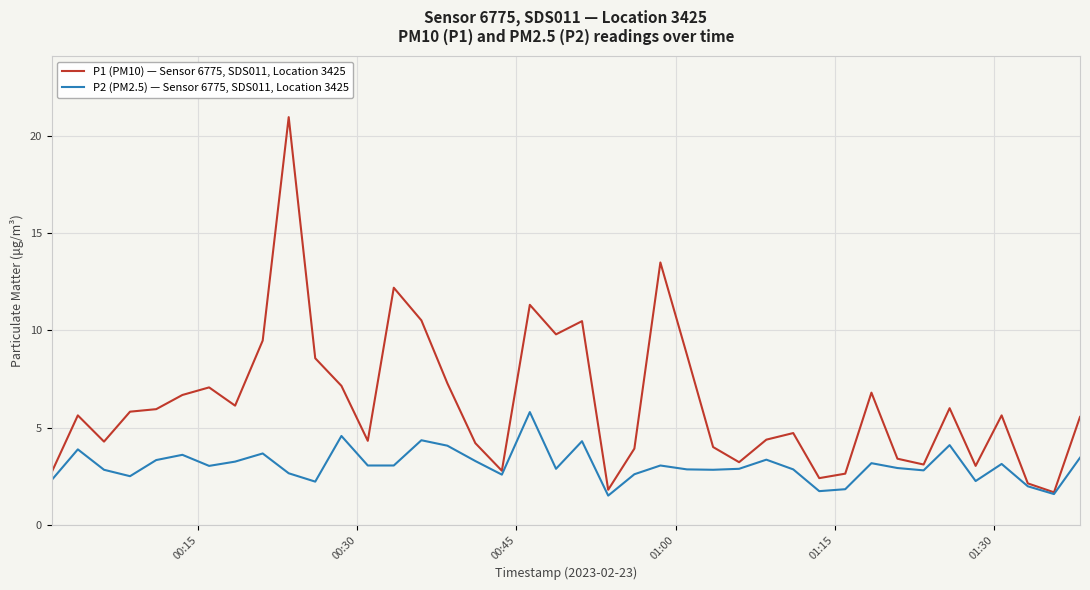

What is the smallest value displayed?

1.5